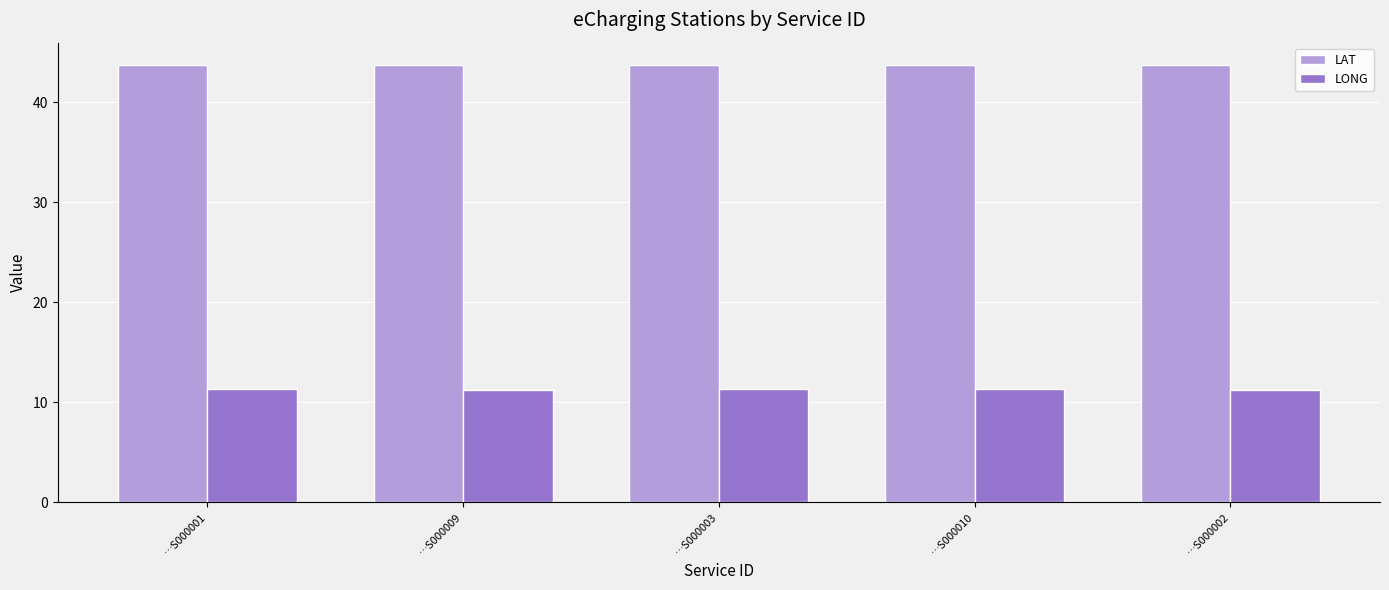

Which series has the largest total across all categories?

LAT